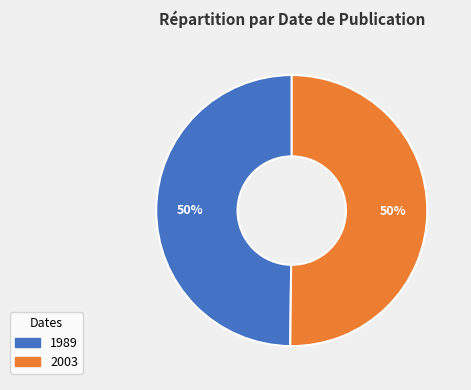

To the nearest percent, what is the combined percentage of 1989 and 2003?

100%